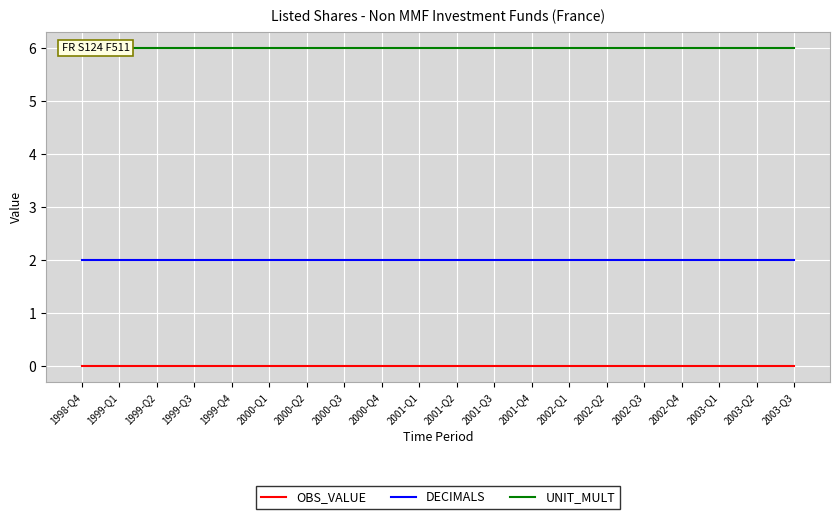

The DECIMALS series shows 2 at 1999-Q4. True or false?

True